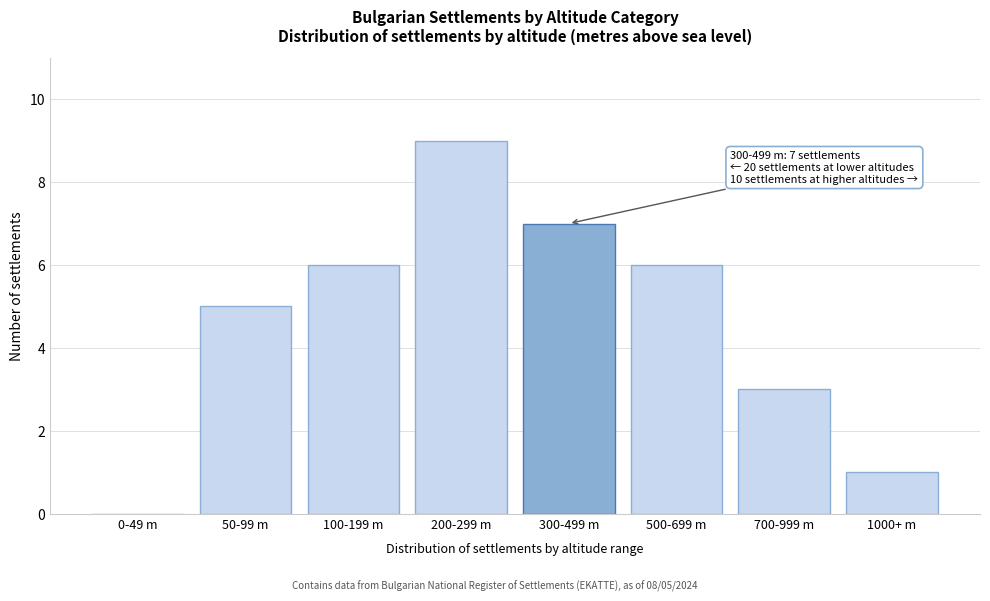

Reading left to right, what are all the values shown in this chart?

0-49 m=0	50-99 m=5	100-199 m=6	200-299 m=9	300-499 m=7	500-699 m=6	700-999 m=3	1000+ m=1